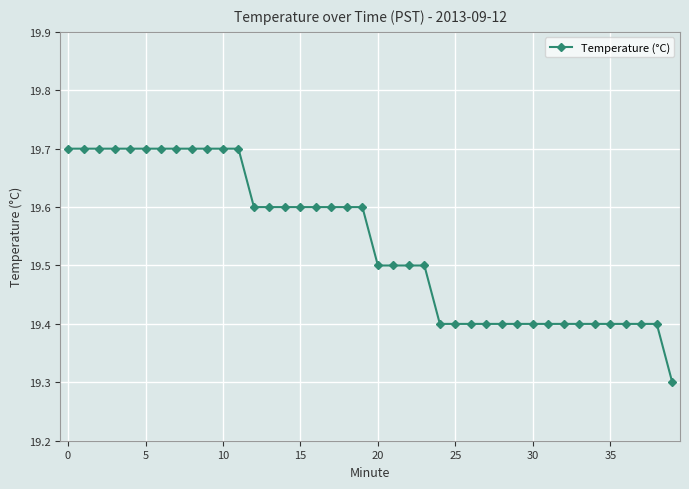

What is the maximum value shown in the chart?

19.7